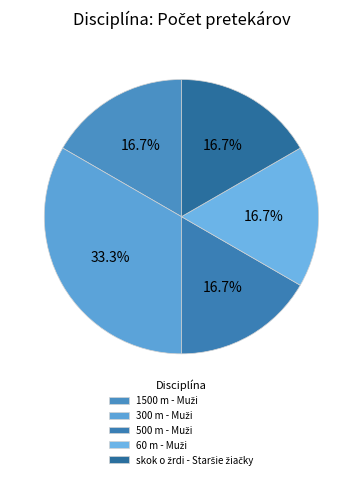

How many segments does this pie chart have?

5